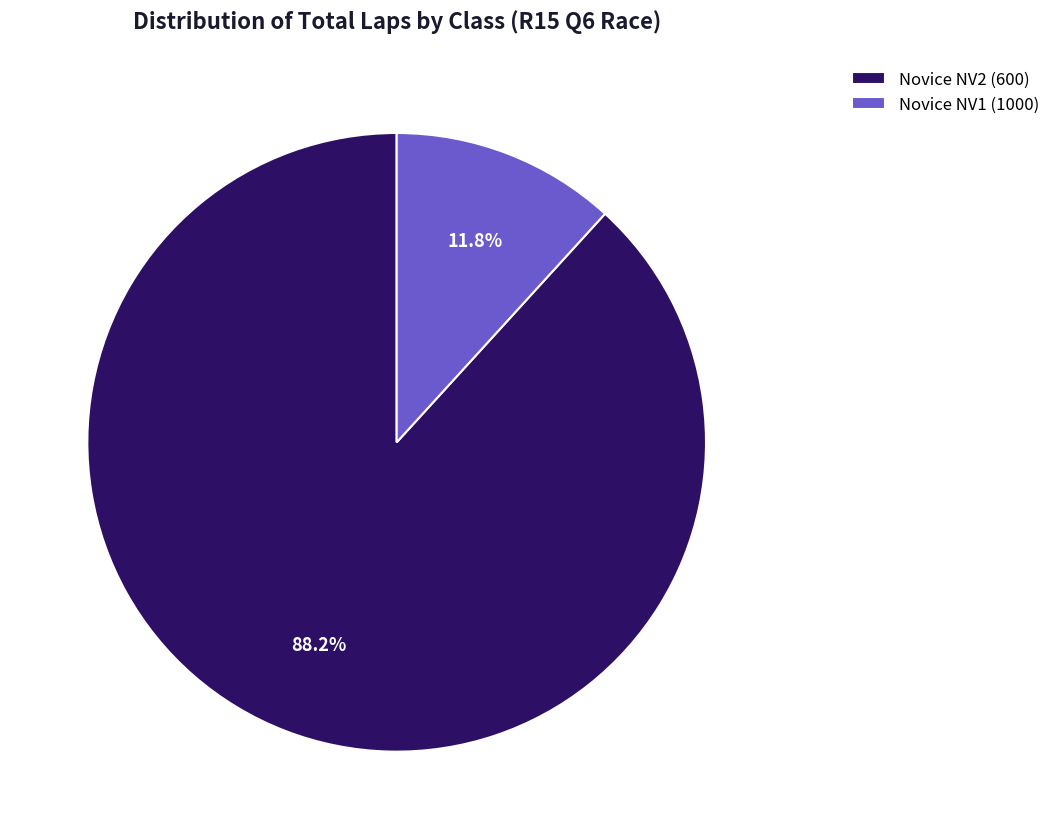

Rank the categories by value from lowest to highest.

Novice NV1 (1000), Novice NV2 (600)